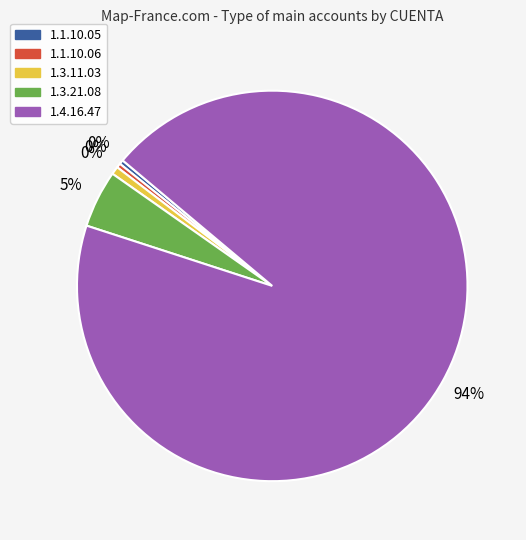

What is the ratio of the value at 1.3.21.08 to the value at 1.1.10.05?

13.3